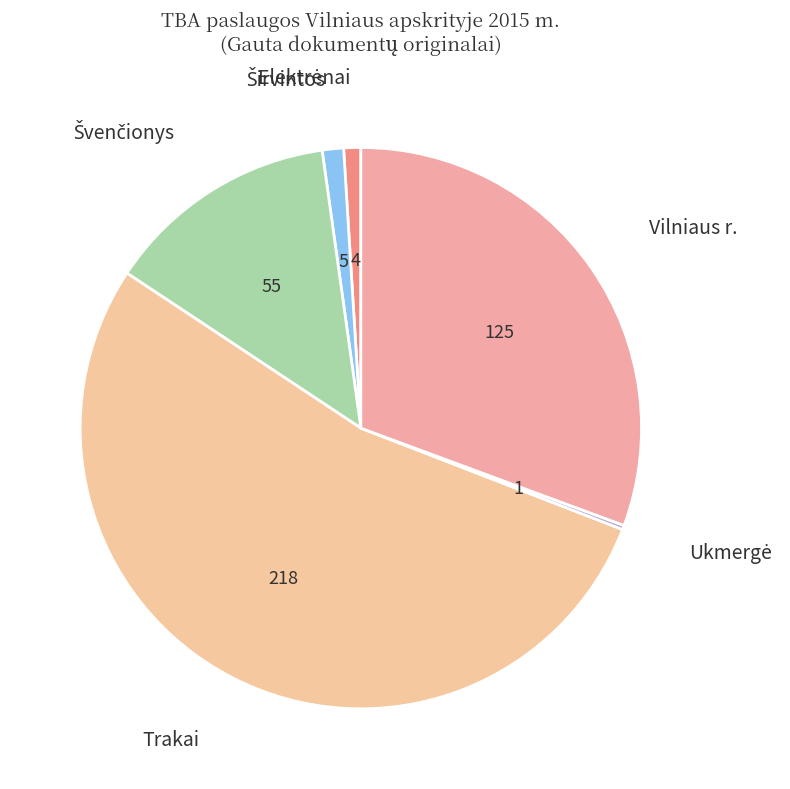

Is Trakai the majority of the pie?

Yes